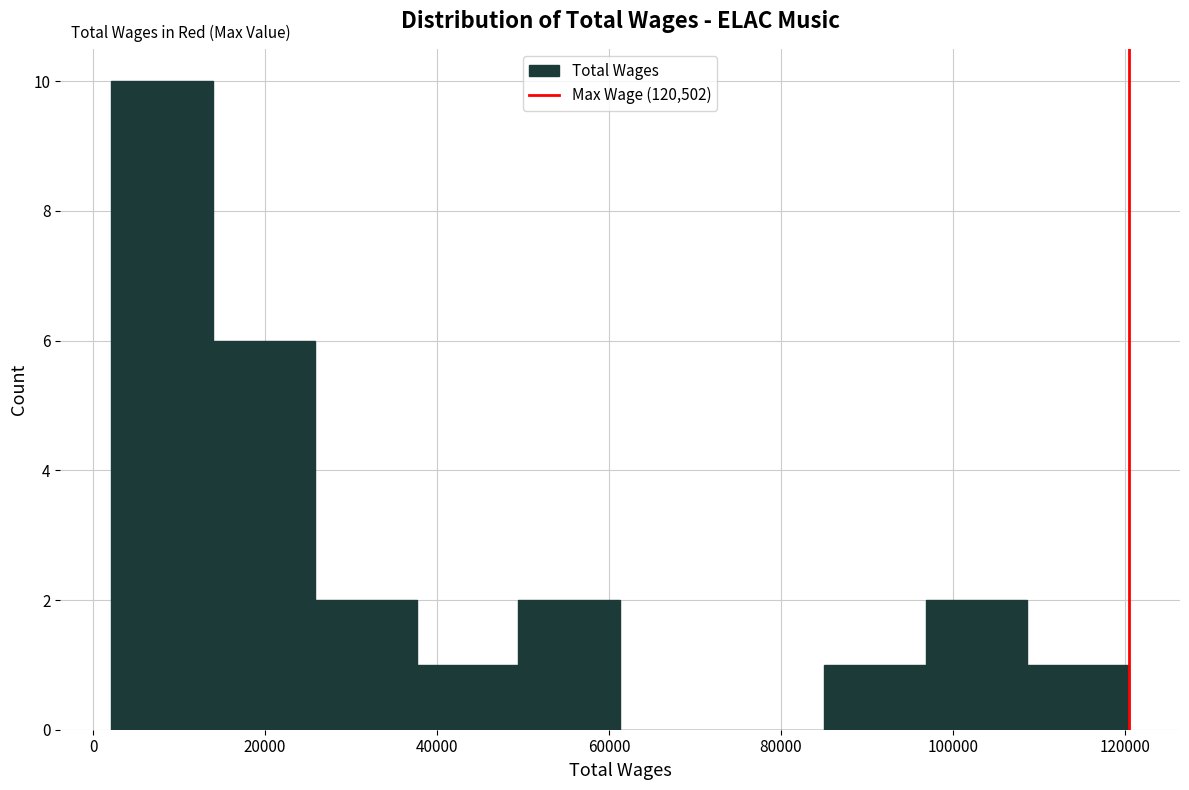

Reading left to right, transcribe this chart: for each bar, give the range it covers on the x-axis and its height. Neither the bar edges nor the heights are printed on the chart, so give them approximately, as read against the axes.

2000 to 14000: 10
14000 to 26000: 6
26000 to 38000: 2
38000 to 50000: 1
50000 to 62000: 2
62000 to 74000: 0
74000 to 84000: 0
84000 to 96000: 1
96000 to 108000: 2
108000 to 120000: 1